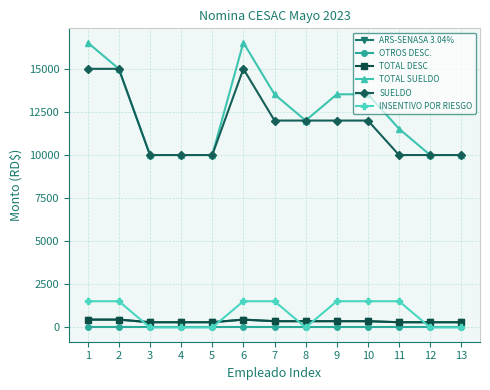

True or false: TOTAL DESC and TOTAL SUELDO cross at least once.

False